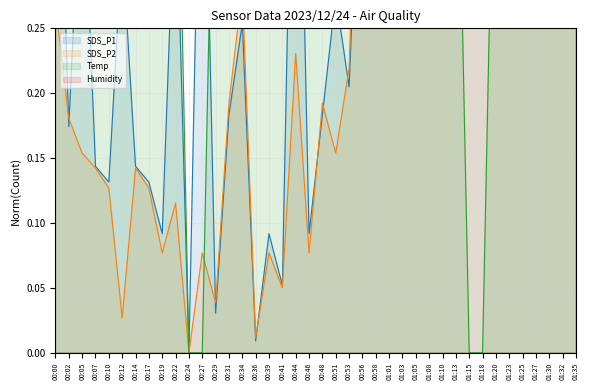

Reading left to right, transcribe all the data shown in this chart.

SDS_P1: 0.5	0.2	0.4	0.1	0.1	0.3	0.1	0.1	0.1	0.4	0.0	0.5	0.0	0.2	0.3	0.0	0.1	0.1	0.6	0.1	0.2	0.3	0.2	0.5	0.3	0.3	0.4	1.0	0.3	0.3	0.4	0.5	0.5	0.6	0.6	0.7	0.9	1.0	1.0	0.7
SDS_P2: 0.3	0.2	0.2	0.1	0.1	0.0	0.1	0.1	0.1	0.1	0.0	0.1	0.0	0.2	0.3	0.0	0.1	0.0	0.2	0.1	0.2	0.2	0.2	0.5	0.3	0.3	0.4	0.5	0.4	0.3	0.5	0.5	0.5	0.4	0.7	0.8	0.7	0.8	1.0	0.8
Temp: 1.0	1.0	1.0	1.0	1.0	1.0	1.0	1.0	1.0	0.5	0.0	0.0	0.5	1.0	1.0	0.5	0.5	0.5	0.5	0.5	1.0	1.0	0.5	1.0	1.0	1.0	1.0	1.0	1.0	1.0	0.5	0.0	0.0	0.5	0.5	0.5	0.5	0.5	0.5	0.5